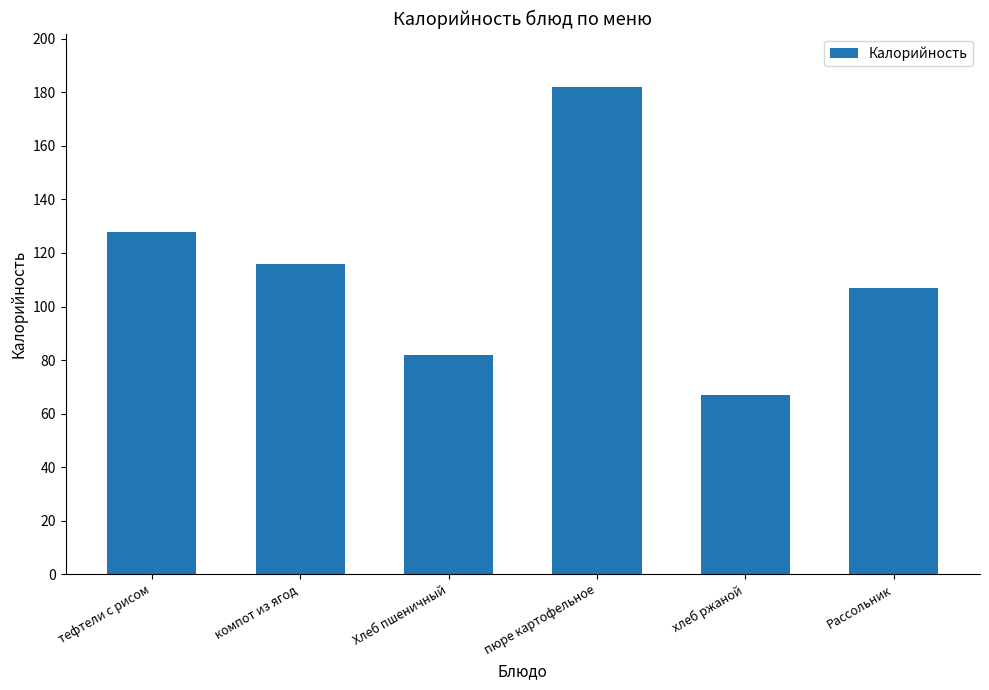

Are the bars grouped side by side (vs. stacked)?

No